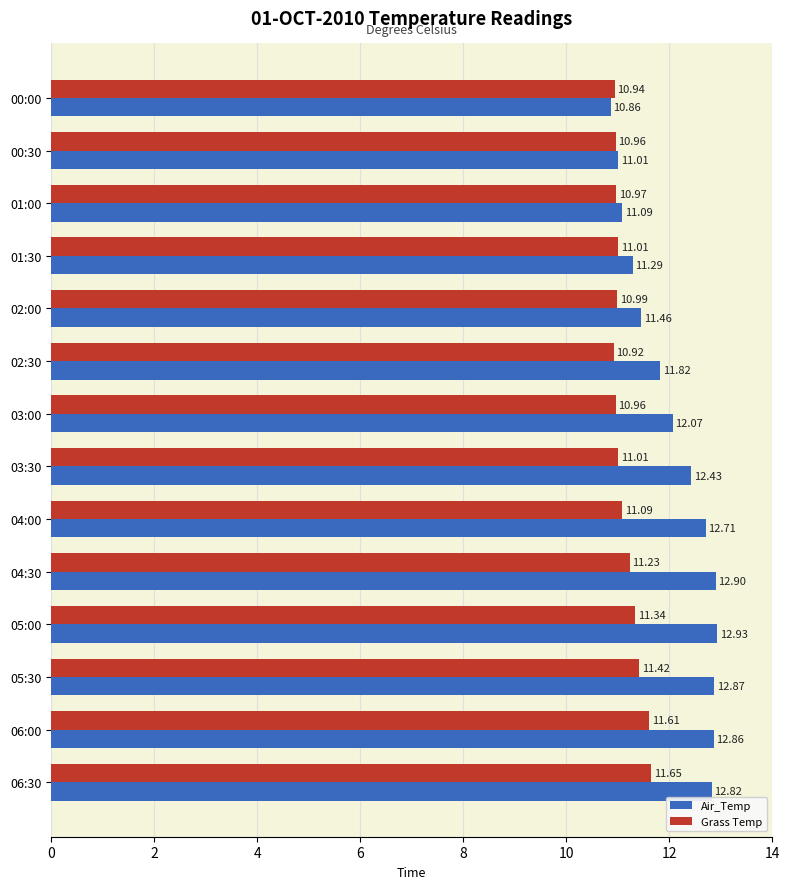

Is the value of Grass Temp at 03:30 greater than the value of Air_Temp at 03:30?

No